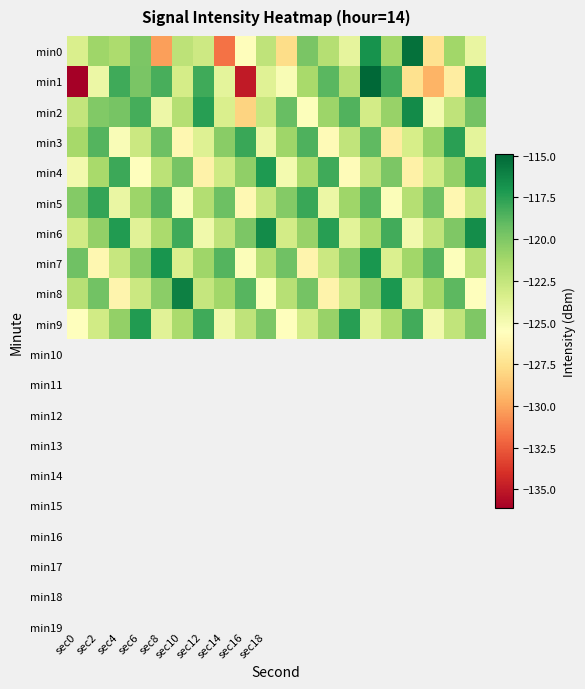

Reading left to right, list all the values displayed in this chart.

min0: -123.5	-121.1	-121.6	-120.0	-130.2	-122.2	-122.9	-131.7	-125.7	-122.3	-127.7	-119.8	-121.9	-124.1	-116.9	-121.2	-115.4	-127.4	-121.2	-124.3
min1: -136.1	-124.5	-118.1	-119.9	-118.3	-123.2	-118.1	-124.1	-135.0	-123.8	-125.2	-121.4	-118.8	-121.9	-114.9	-118.2	-127.4	-129.4	-126.8	-117.0
min2: -122.5	-120.1	-119.8	-118.3	-124.6	-121.9	-117.4	-123.5	-128.1	-122.7	-119.3	-125.4	-121.0	-118.6	-123.2	-120.8	-116.5	-124.9	-122.3	-119.7
min3: -121.3	-118.7	-125.2	-122.8	-119.4	-126.1	-123.7	-120.3	-117.9	-124.5	-121.1	-118.5	-125.8	-122.4	-119.0	-126.7	-123.3	-120.9	-117.5	-124.1
min4: -124.8	-121.4	-118.0	-125.6	-122.2	-119.8	-126.4	-123.0	-120.6	-117.2	-124.9	-121.5	-118.1	-125.7	-122.3	-119.9	-126.5	-123.1	-120.7	-117.3
min5: -120.2	-117.8	-124.4	-121.0	-118.6	-125.2	-121.8	-119.4	-126.0	-122.6	-120.2	-117.9	-124.5	-121.1	-118.7	-125.3	-121.9	-119.5	-126.1	-122.7
min6: -123.1	-120.7	-117.3	-123.9	-121.5	-118.1	-124.7	-122.3	-119.9	-116.5	-123.2	-120.8	-117.4	-124.0	-121.6	-118.2	-124.8	-122.4	-120.0	-116.6
min7: -119.5	-126.1	-122.7	-120.3	-116.9	-123.5	-121.1	-118.7	-125.3	-121.9	-119.5	-126.2	-122.8	-120.4	-117.0	-123.6	-121.2	-118.8	-125.4	-122.0
min8: -122.0	-119.6	-126.2	-122.8	-120.4	-116.0	-122.6	-121.2	-118.8	-125.4	-122.0	-119.7	-126.3	-122.9	-120.5	-117.1	-123.7	-121.3	-118.9	-125.5
min9: -125.5	-123.1	-120.7	-117.3	-123.9	-121.5	-118.1	-124.7	-122.3	-119.9	-125.6	-123.2	-120.8	-117.4	-124.0	-121.6	-118.2	-124.8	-122.4	-120.0